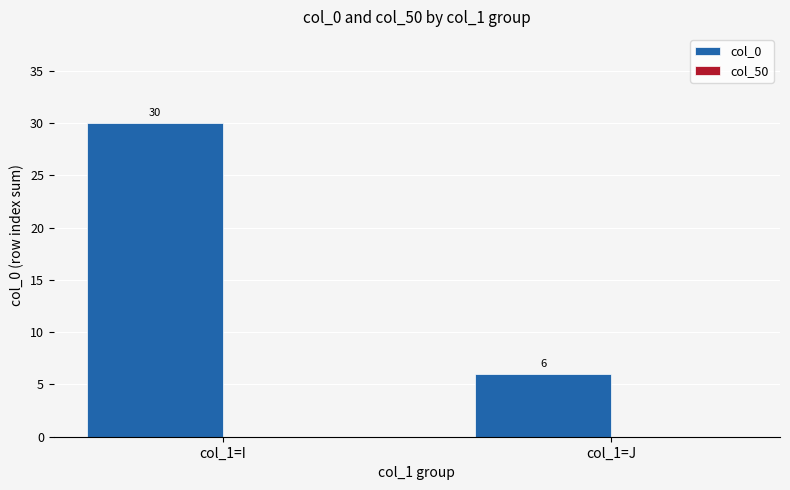

What is the difference between the maximum and minimum values?

24